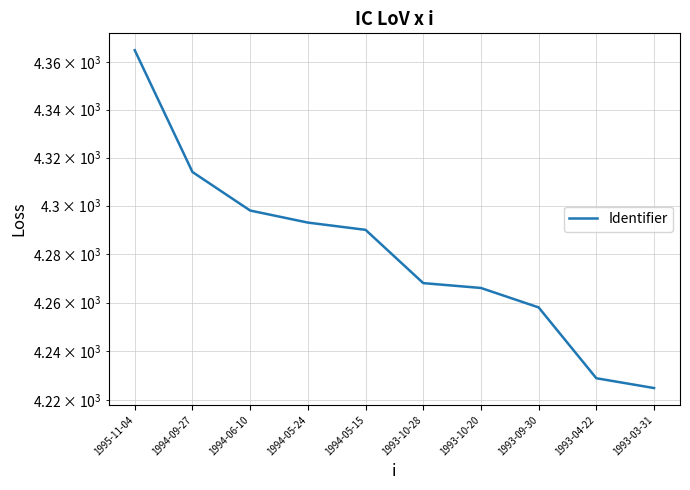

What is the label of the 3rd point from the right?

1993-09-30